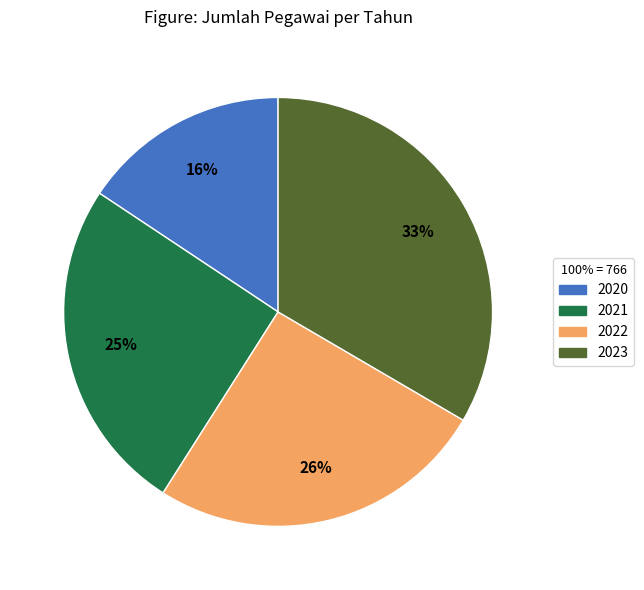

How many segments does this pie chart have?

4